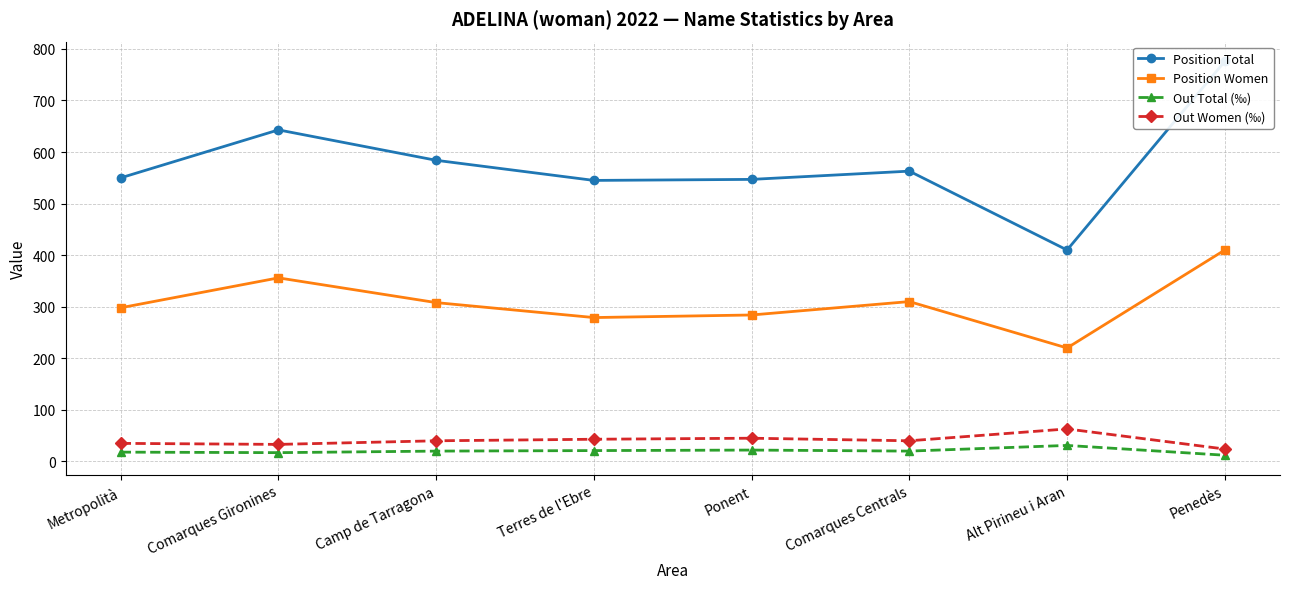

True or false: Out Total (‰) has a value of 20 at Comarques Centrals.

True